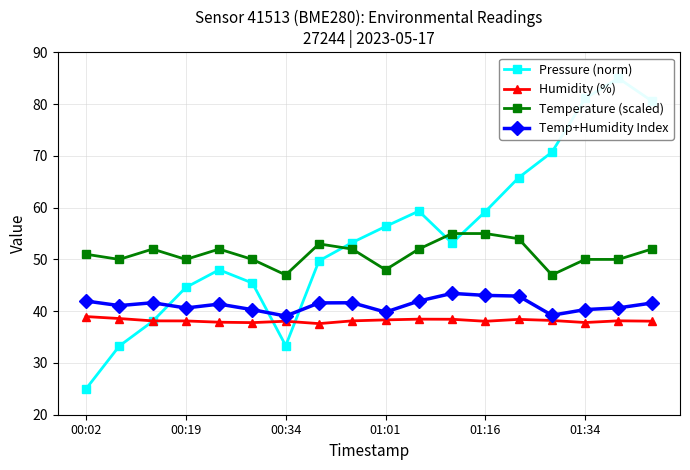

Does the chart display data point markers on the line(s)?

Yes